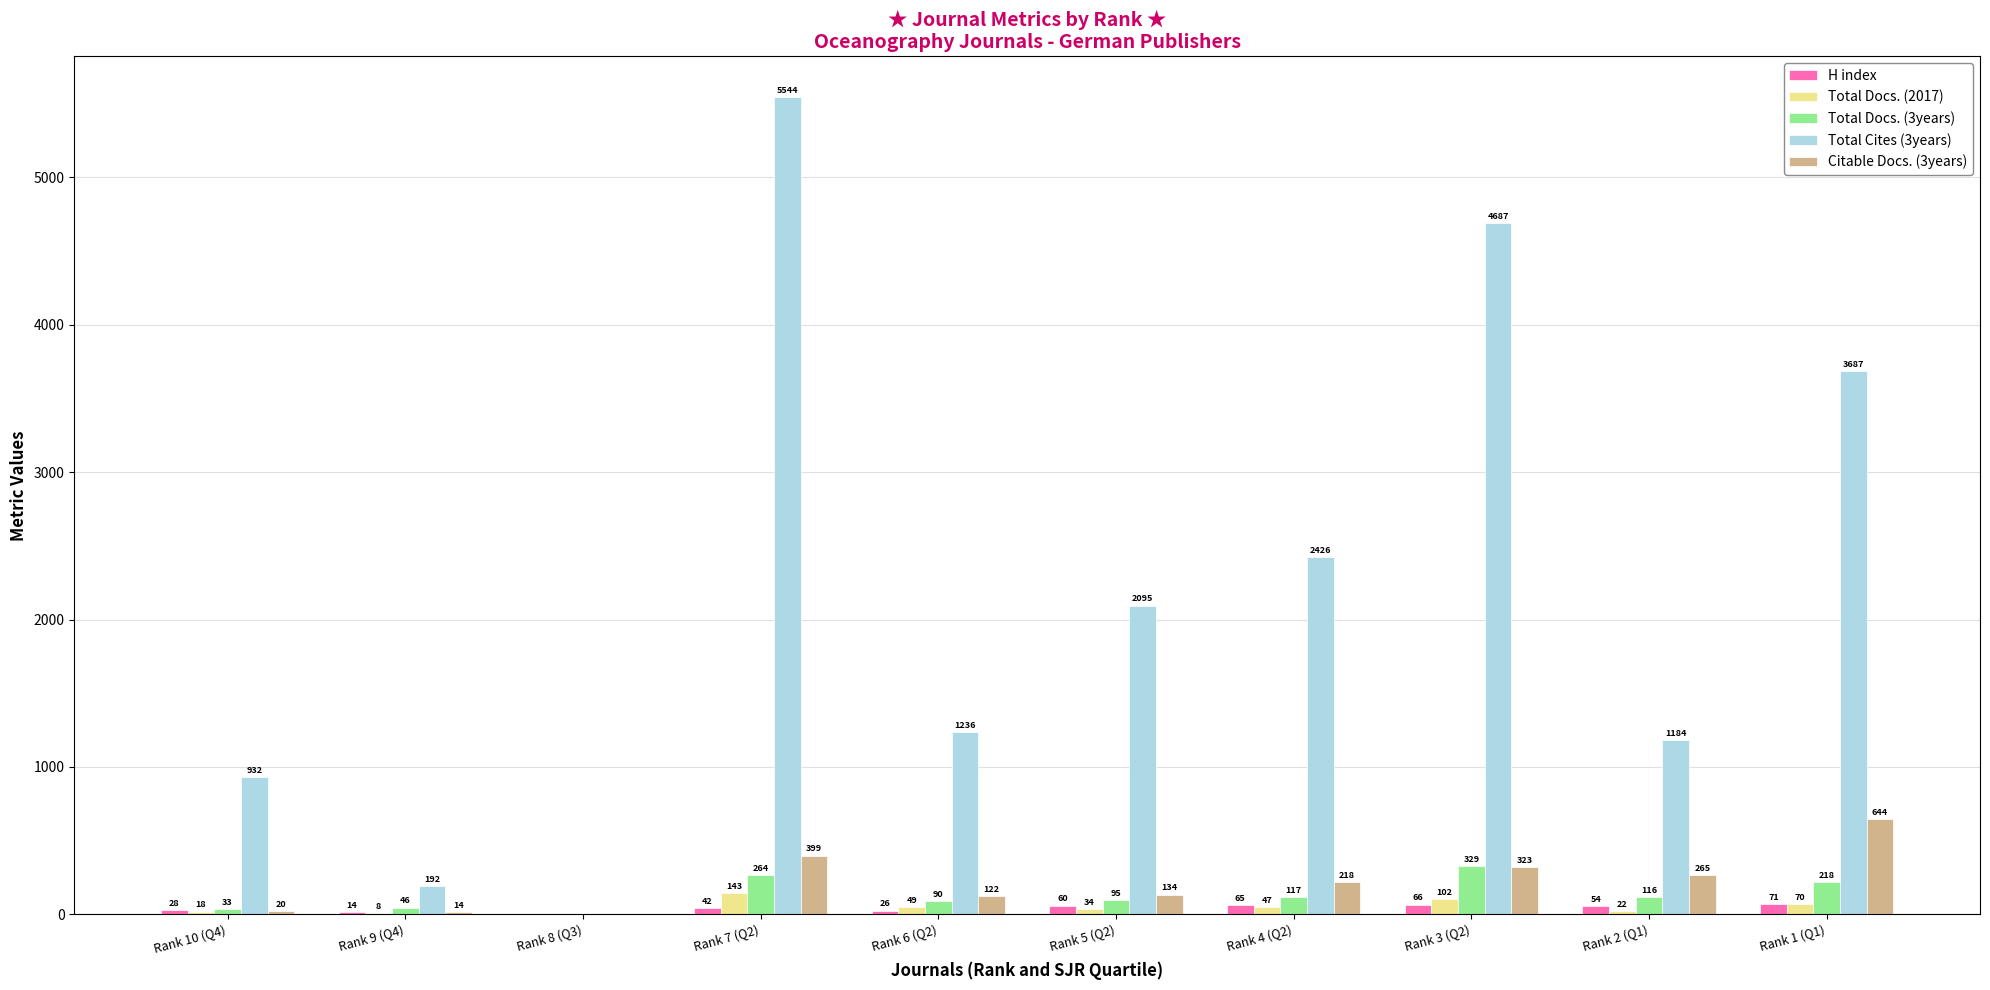

Between Rank 6 (Q2) and Rank 1 (Q1), which series saw the biggest shift?

Total Cites (3years)